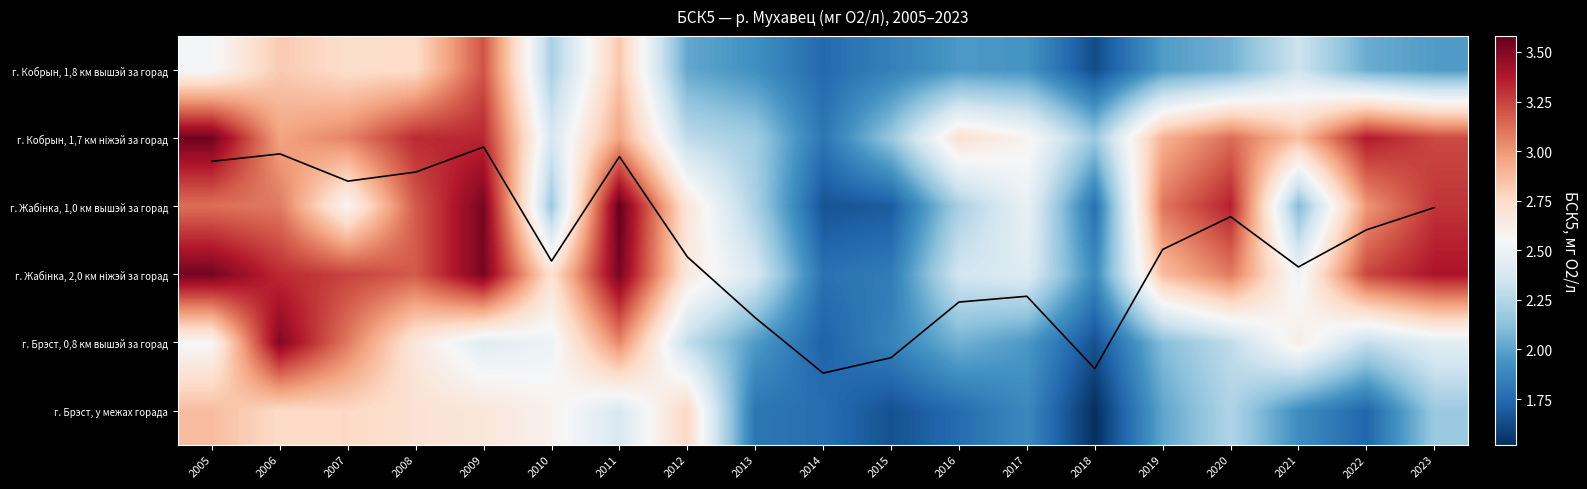

What is the total value across all series at 2011?

19.6